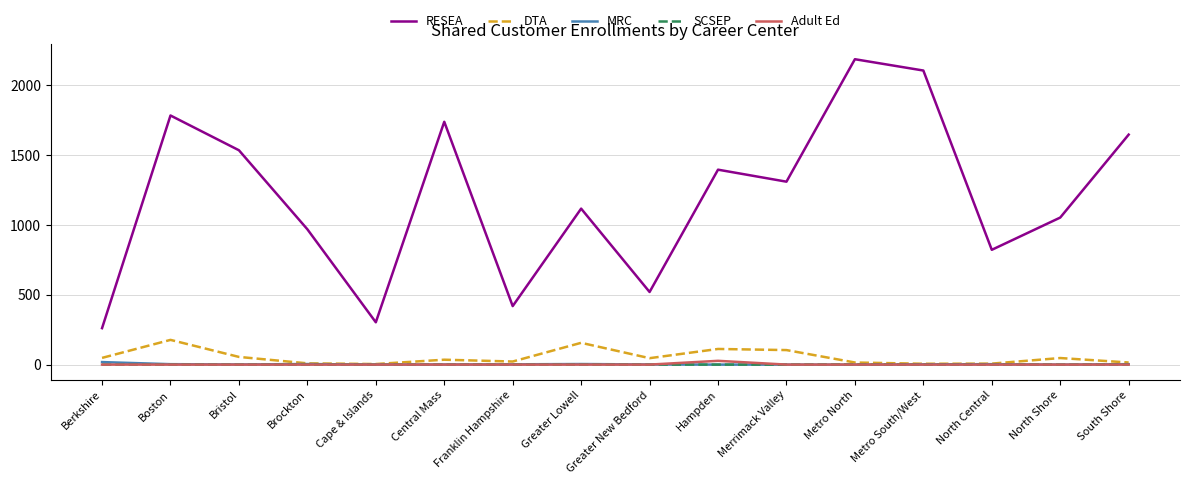

The value of DTA at Merrimack Valley is 104. True or false?

True